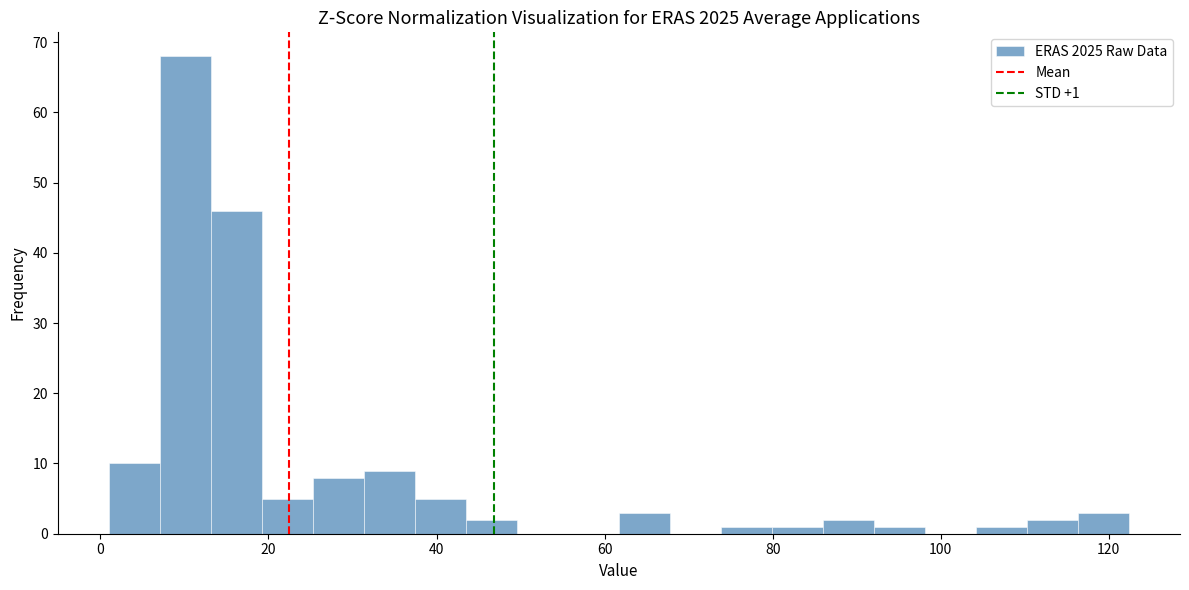

Around what value on the x-axis is the tallest bar? Give the approximate position of its centre, as read against the axis.

10